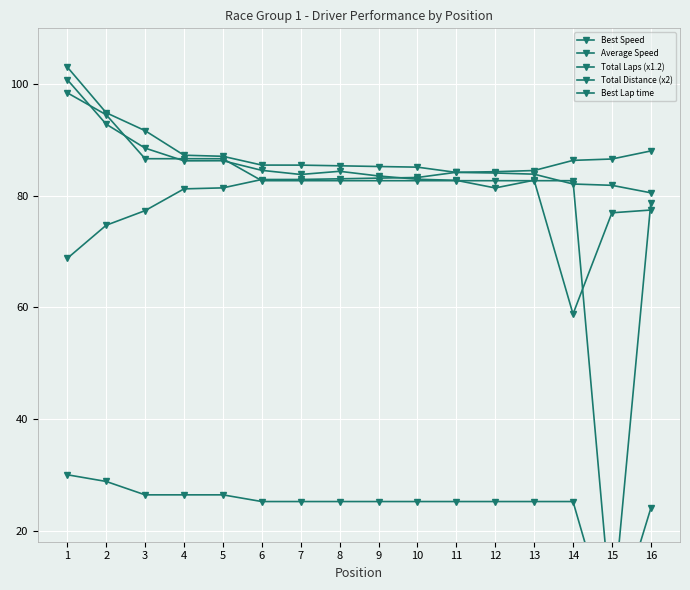

Which label corresponds to the smallest value in the chart?

15